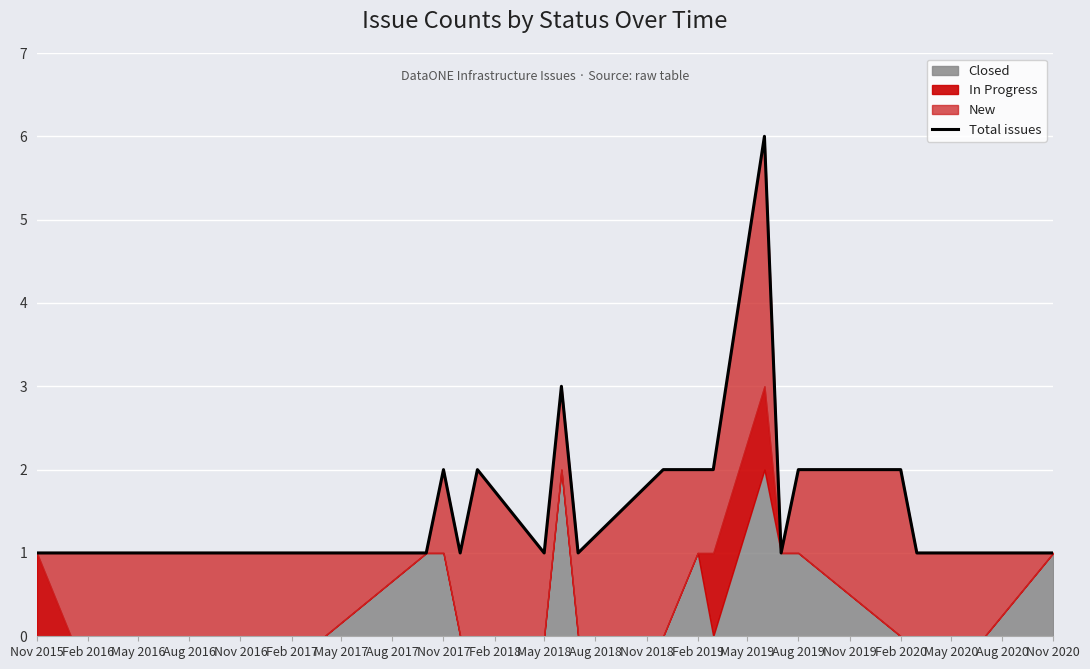

Approximately how many times larger is the value at May 2017 compared to May 2018?

0.7